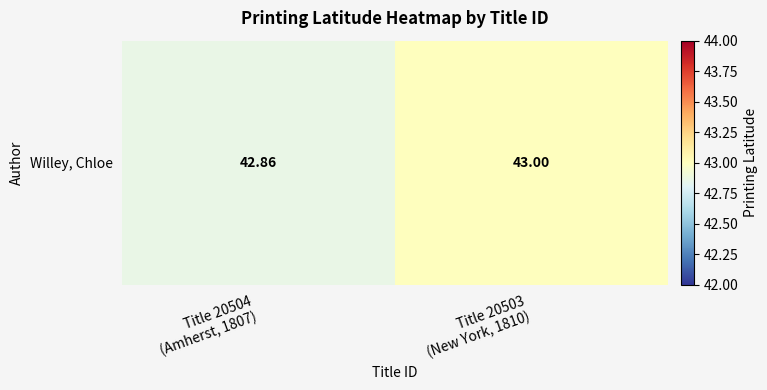

Reading left to right, list all the values displayed in this chart.

Title 20504
(Amherst, 1807)=42.9	Title 20503
(New York, 1810)=43.0